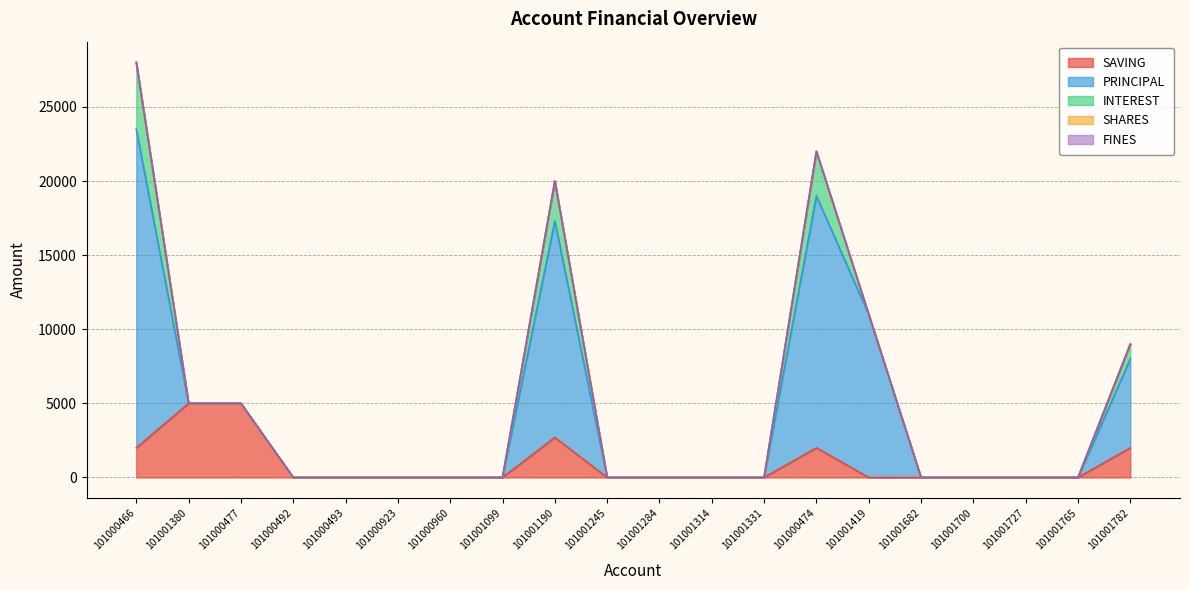

How many lines are shown in the chart?

5